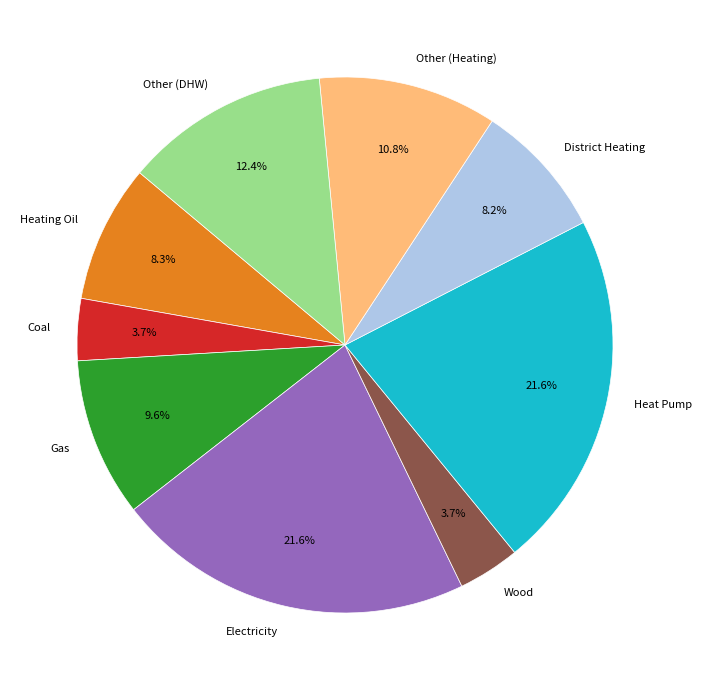

Does Heating Oil represent more than half of the total?

No